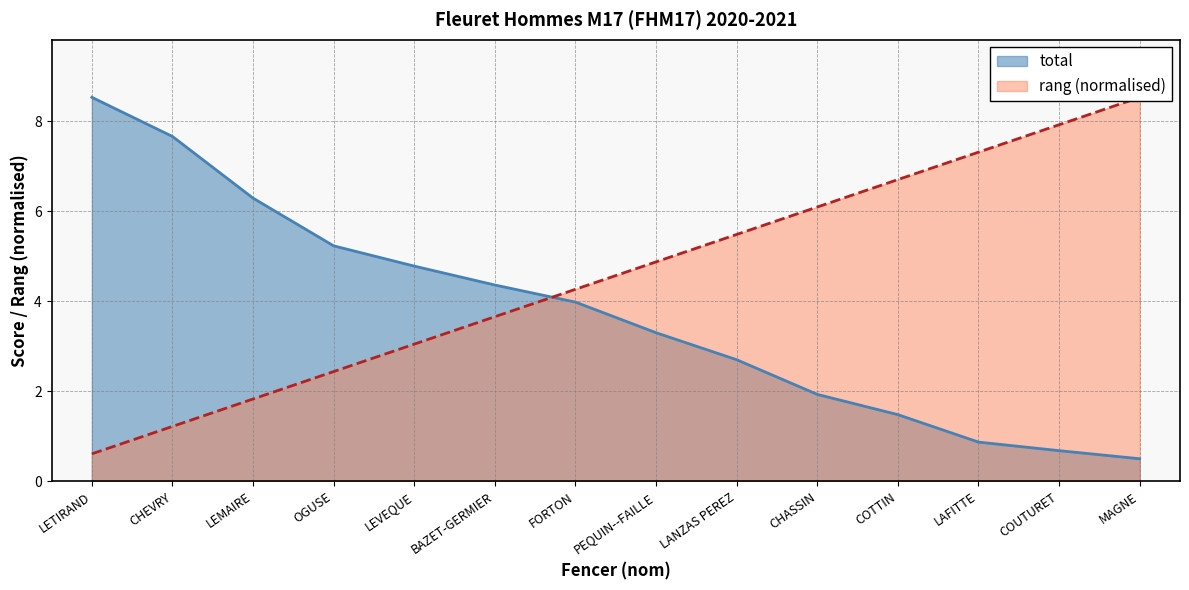

What is the smallest value displayed?

0.5